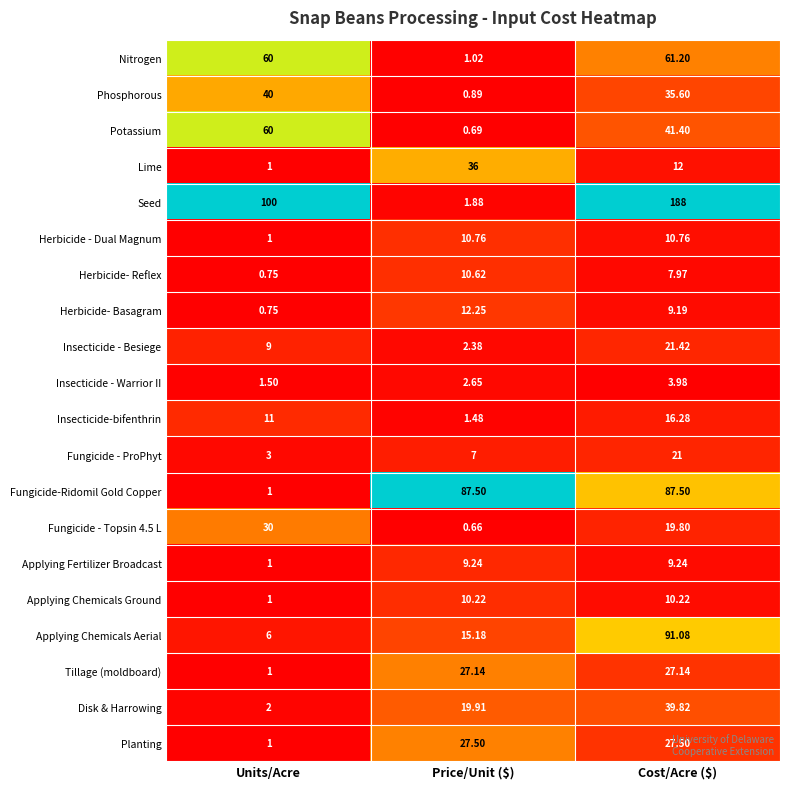

Which series changed the most between Units/Acre and Price/Unit ($)?

Seed